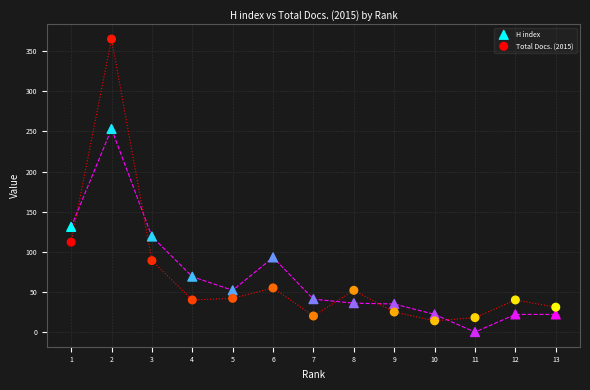

Across all series, what Y value is closest to 182?

131